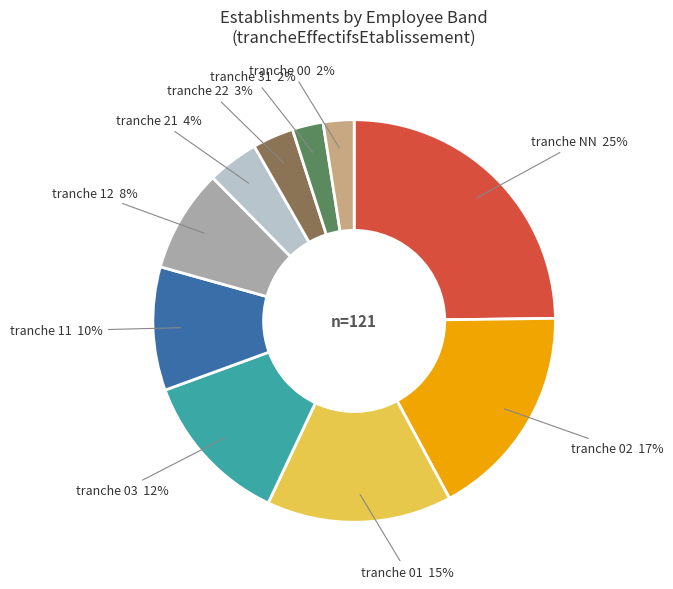

To the nearest percent, what is the average slice percentage?

10%